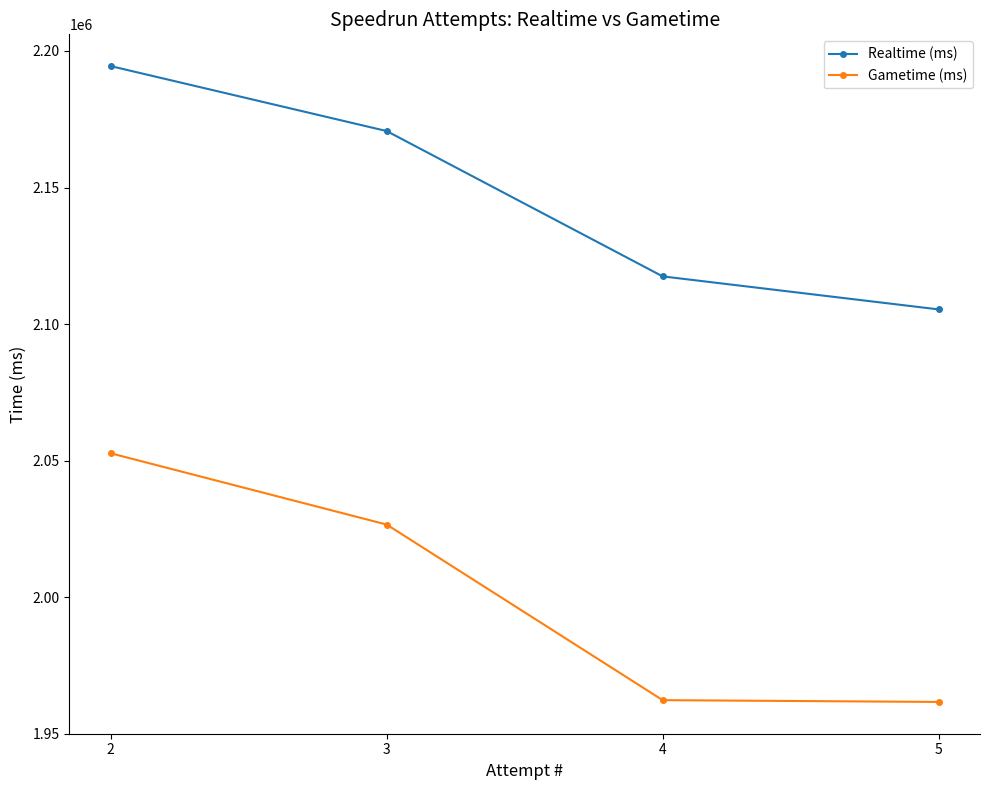

At how many categories does at least one series exceed 2126421?

2